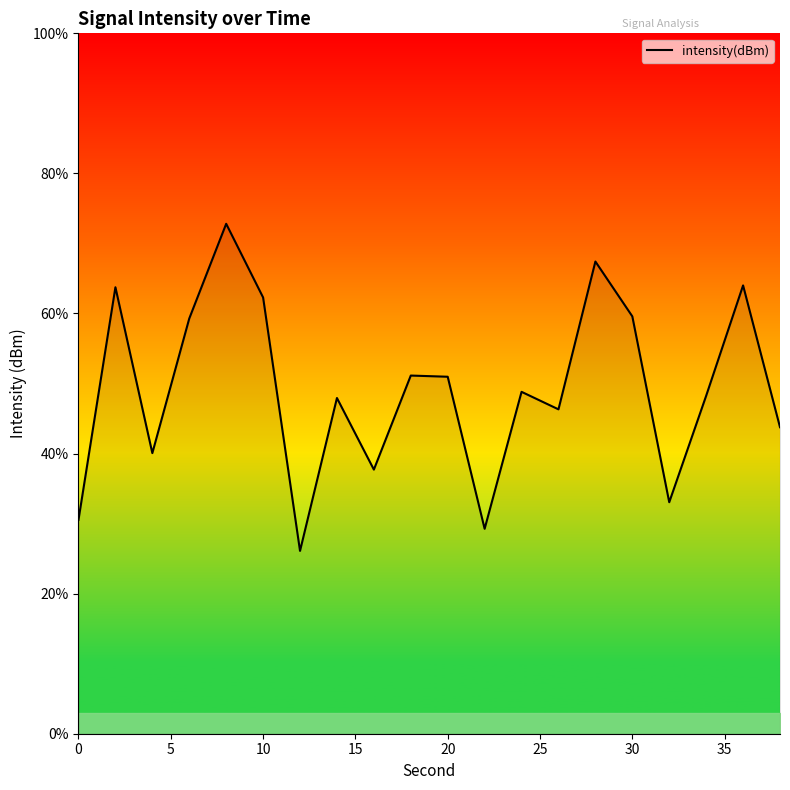

What is the maximum value shown in the chart?

72.8